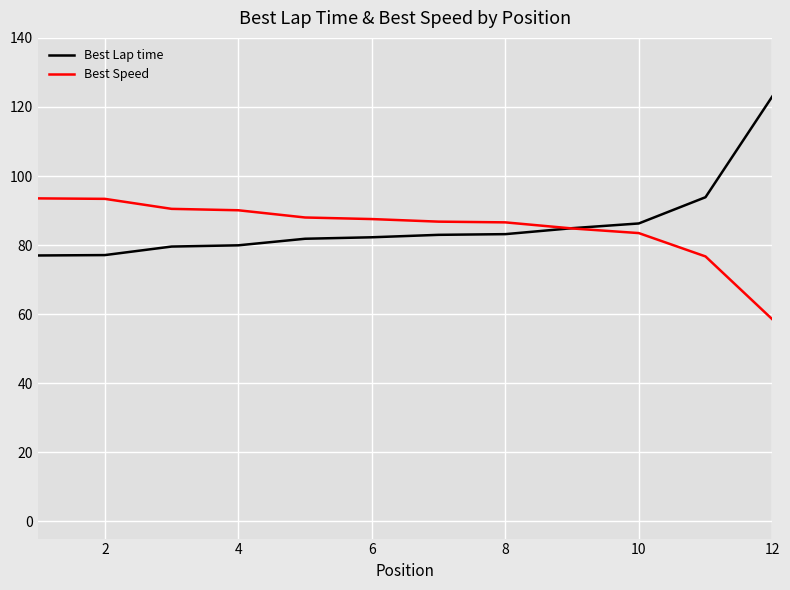

List the series in order of their peak value, lowest first.

Best Speed, Best Lap time